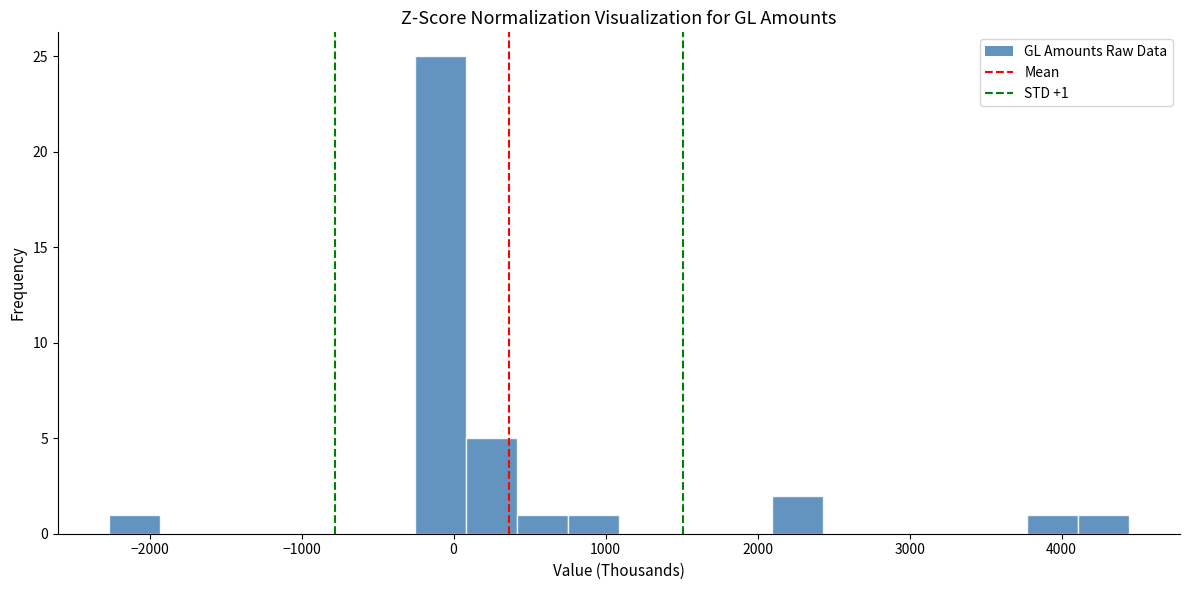

Read against the x-axis, roughly where is the centre of the tallest bar?

-100